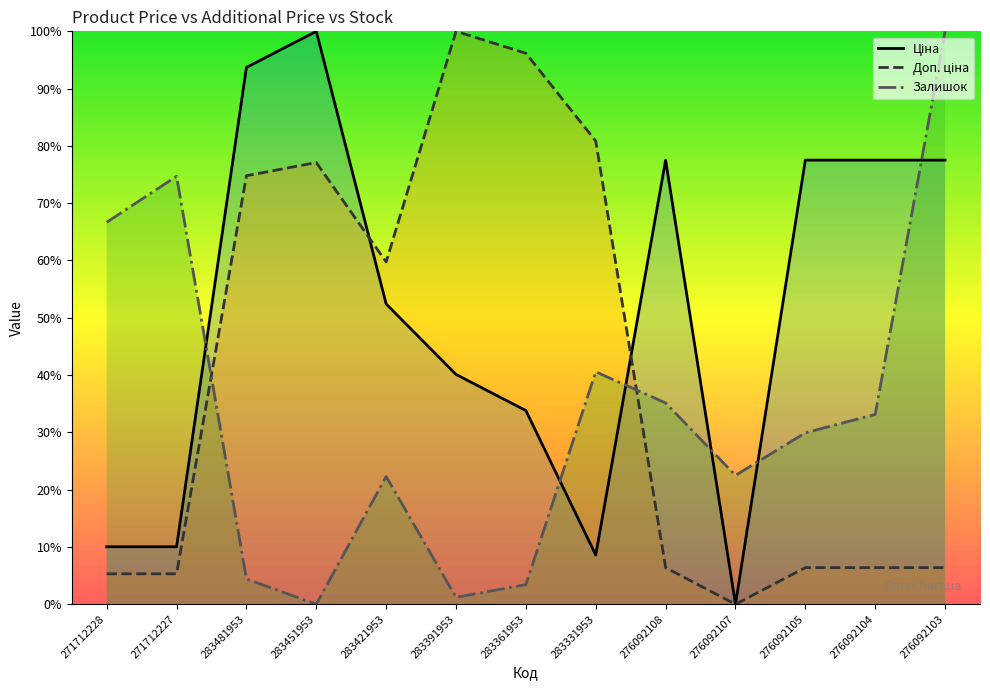

How many data points does each series have?

13